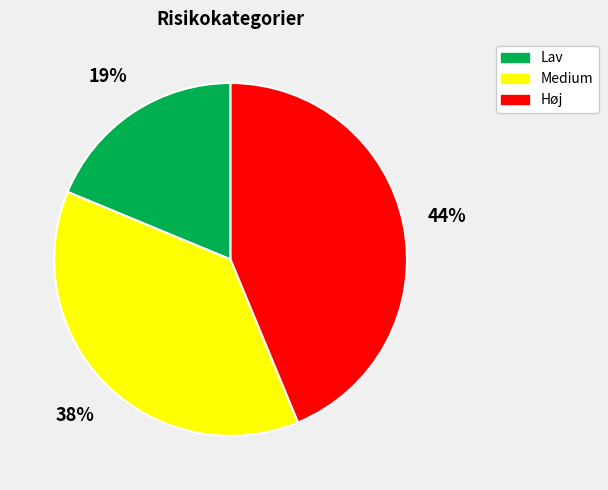

To the nearest percent, what percentage of the pie is Lav?

19%